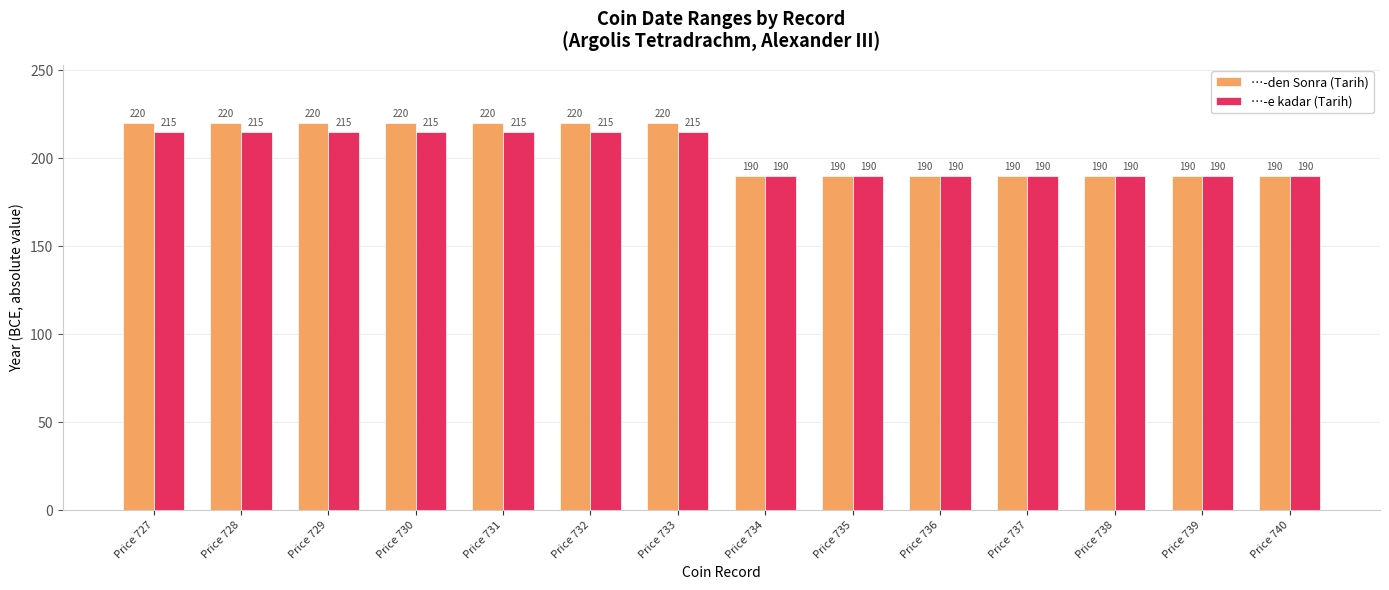

What is the sum of the …-den Sonra (Tarih) values at Price 727 and Price 737?

410